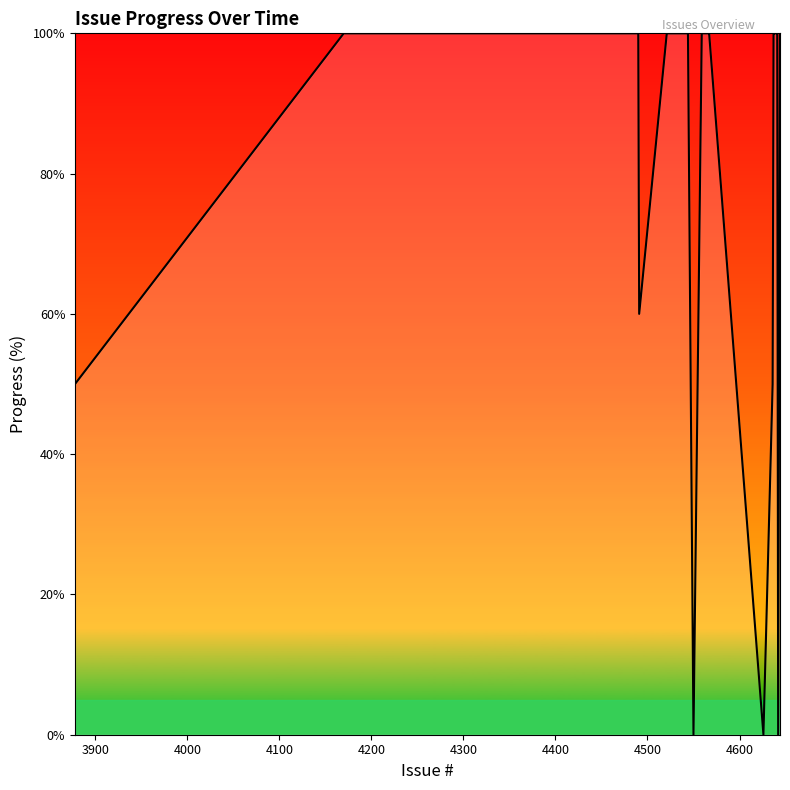

What is the greatest value displayed?

100